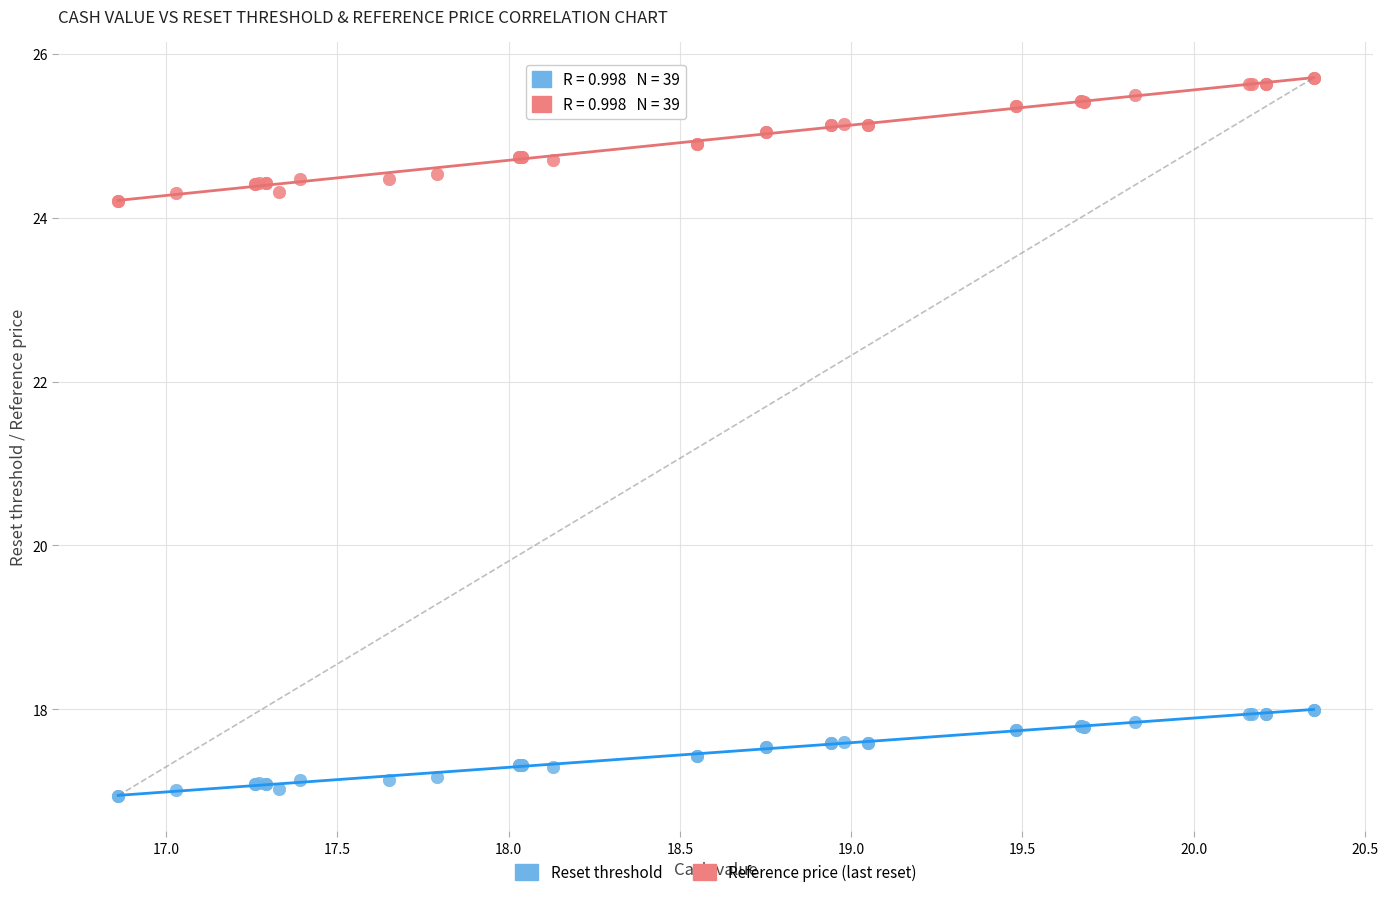

Which series contains the highest Y value?

Reference price (last reset)